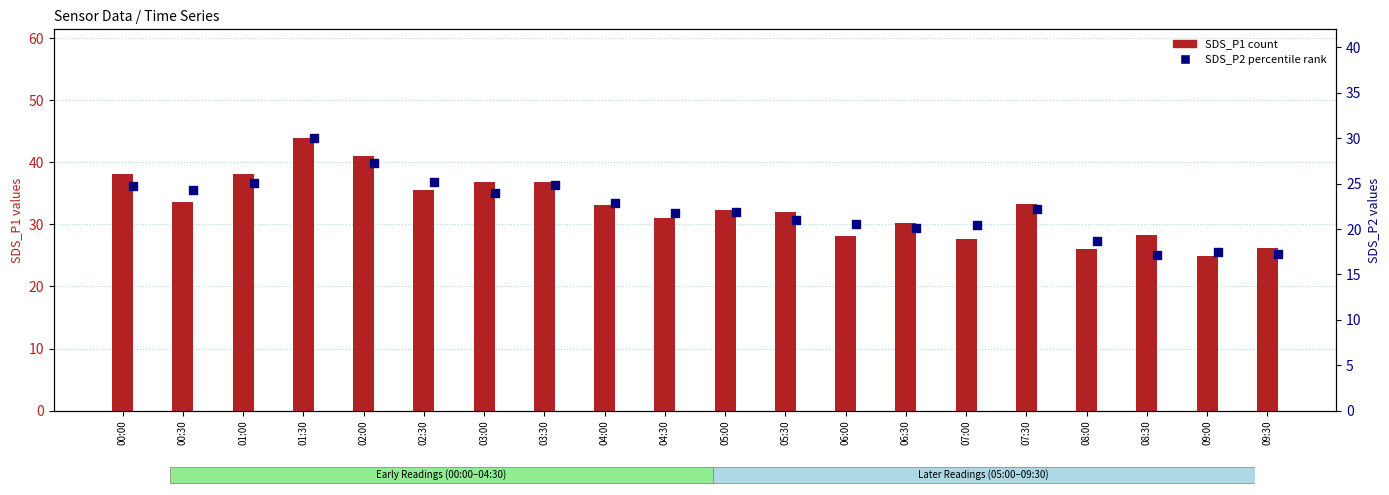

Which series has the largest Y range (max minus min)?

SDS_P1